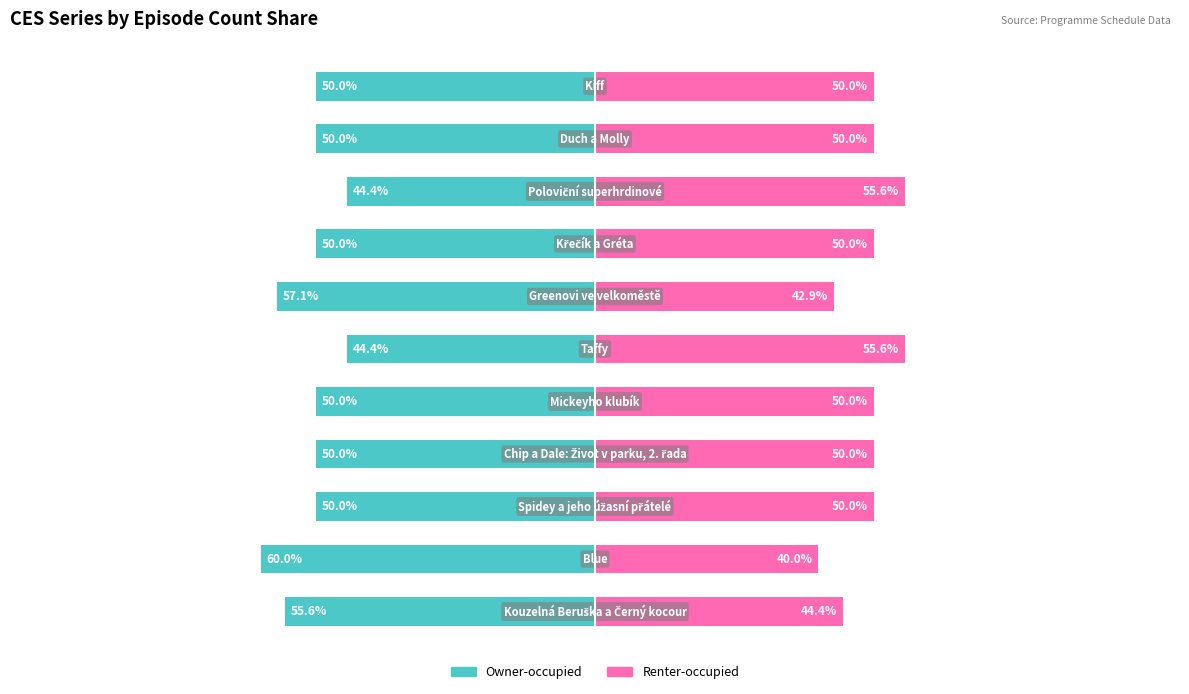

Rank the series at 10 from lowest to highest value.

Owner-occupied, Renter-occupied